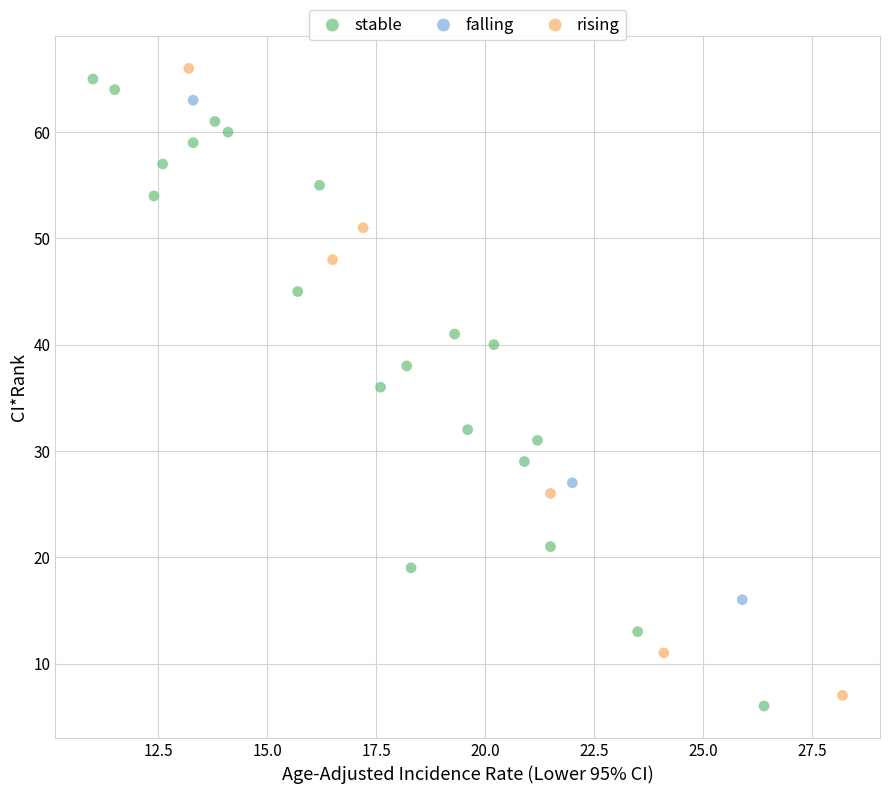

Which series contains the highest Y value?

rising